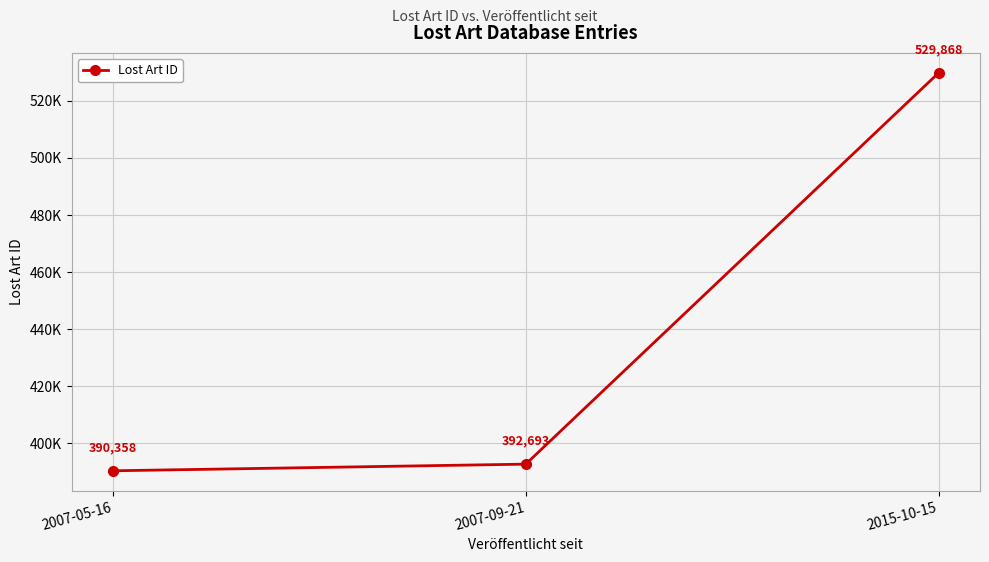

List the labels in order of value, smallest first.

2007-05-16, 2007-09-21, 2015-10-15